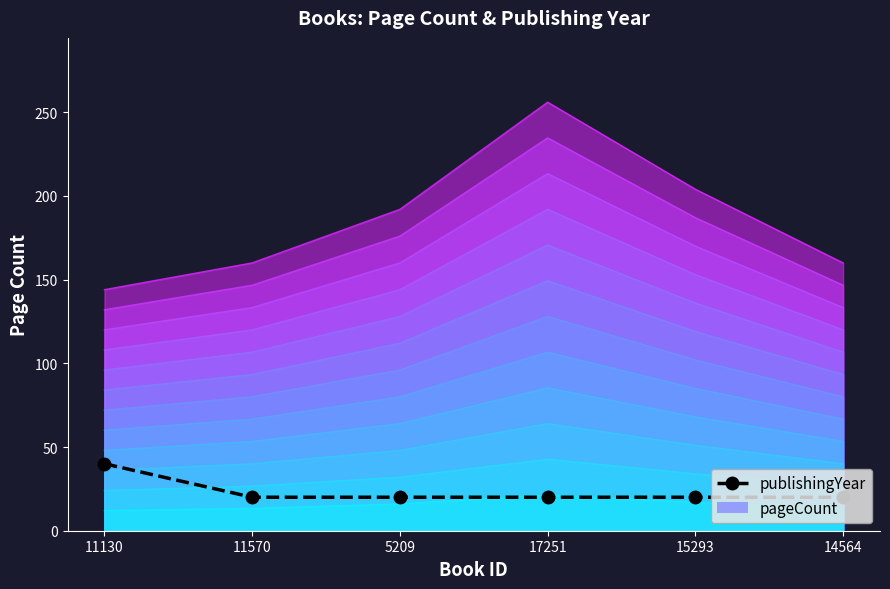

Approximately how many times larger is the value at 15293 compared to 17251?

1.0